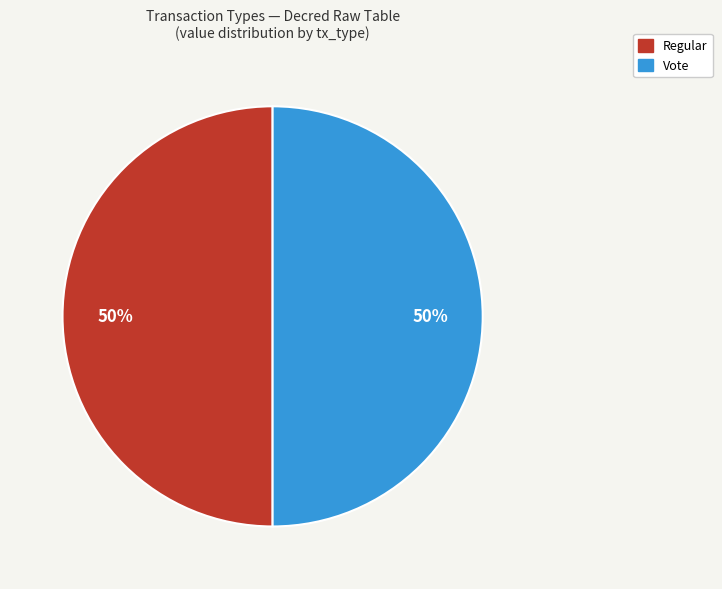

What is the ratio of the value at Regular to the value at Vote?

1.0